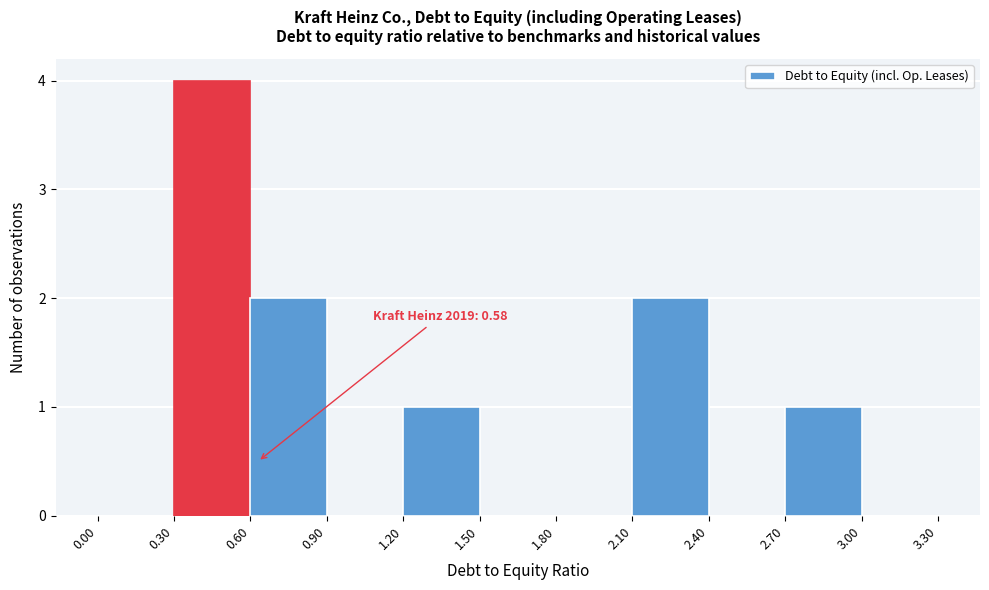

Which range on the x-axis has the tallest bar?

0.30 to 0.60